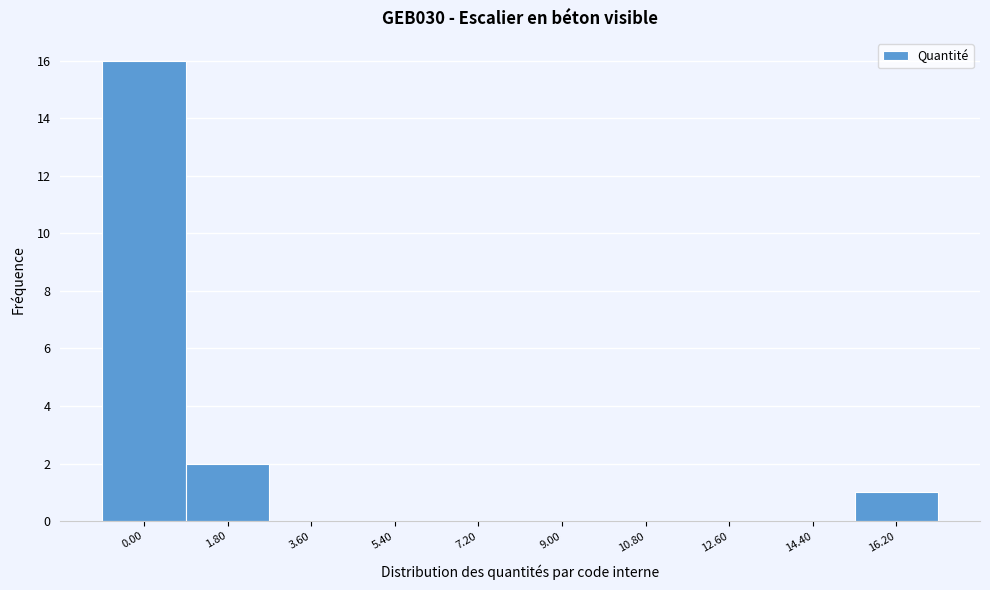

Reading right to left, list all the values displayed in this chart.

16.20=1	14.40=0	12.60=0	10.80=0	9.00=0	7.20=0	5.40=0	3.60=0	1.80=2	0.00=16